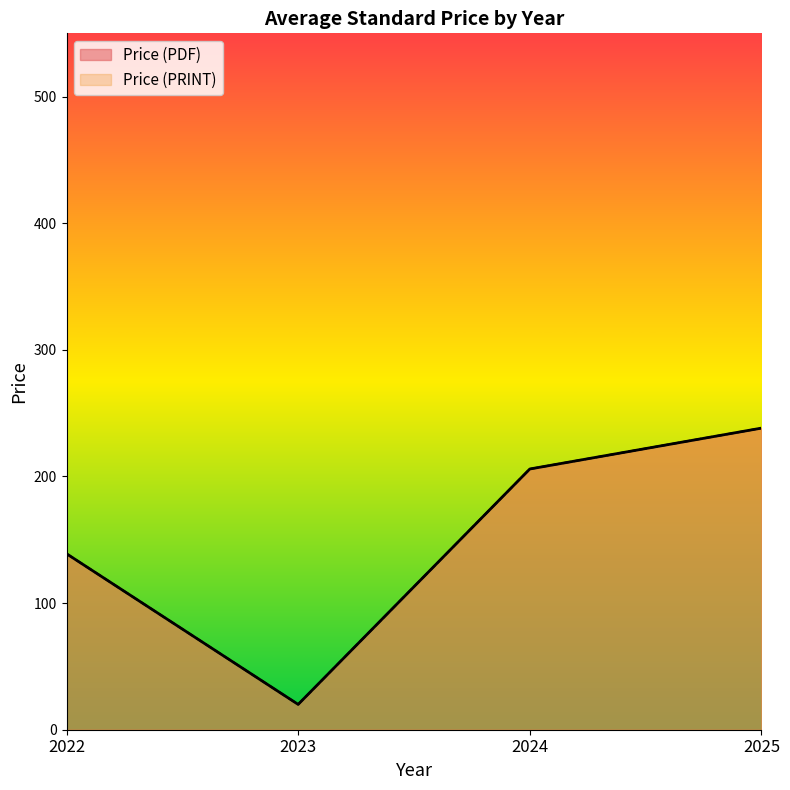

Where does the Price (PDF) series first go above 330?

2023